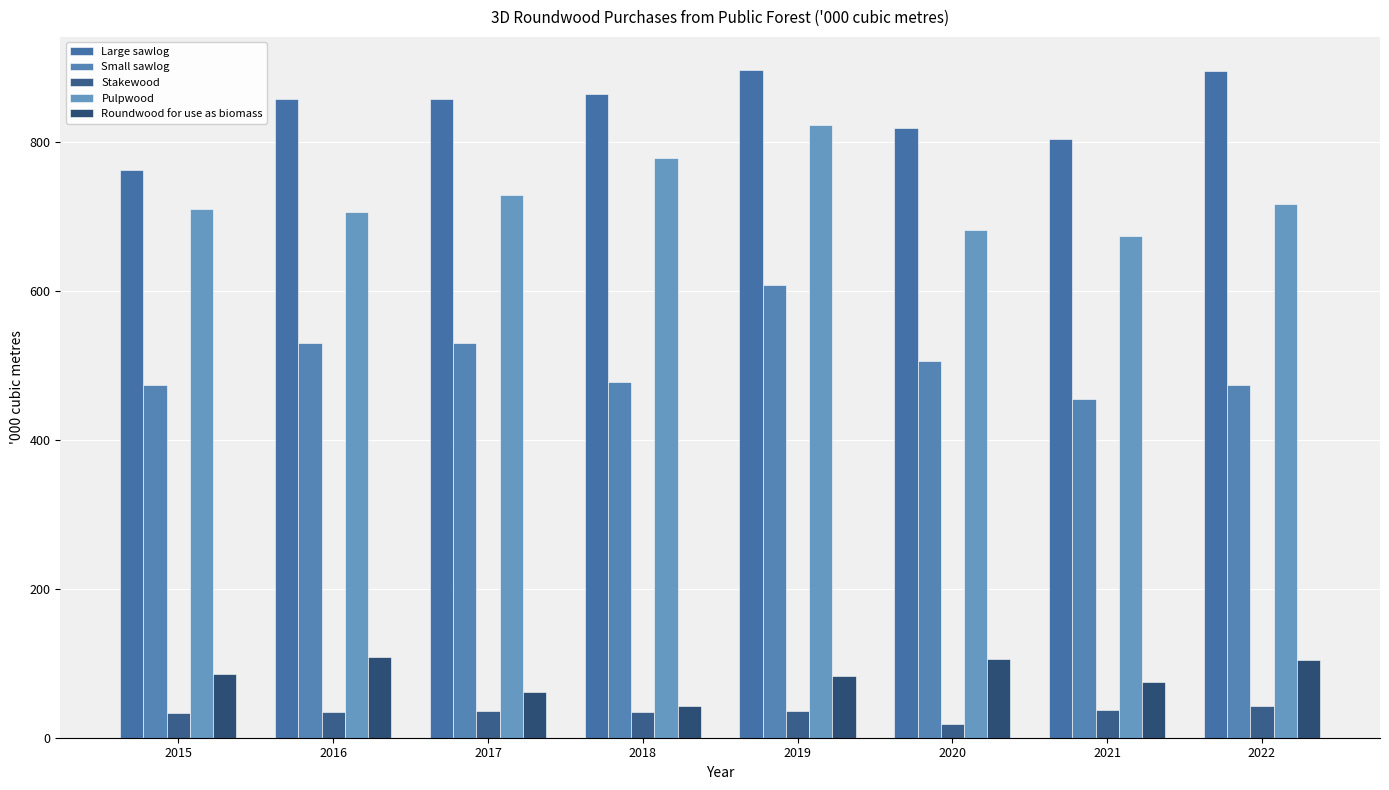

What is the difference between the maximum and minimum values in the Stakewood series?

24